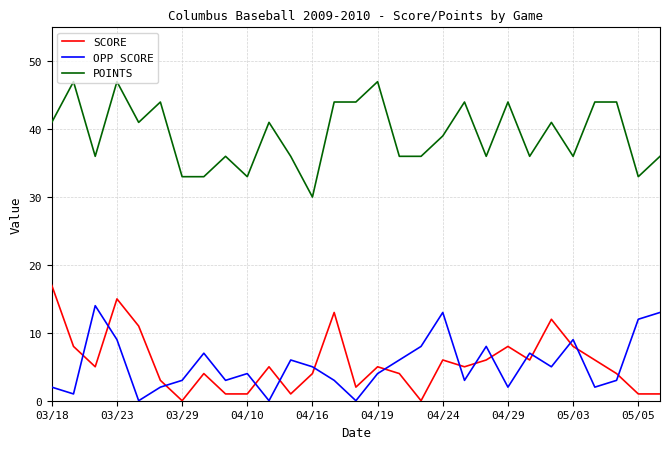

What is the difference between the maximum and minimum values in the SCORE series?

17